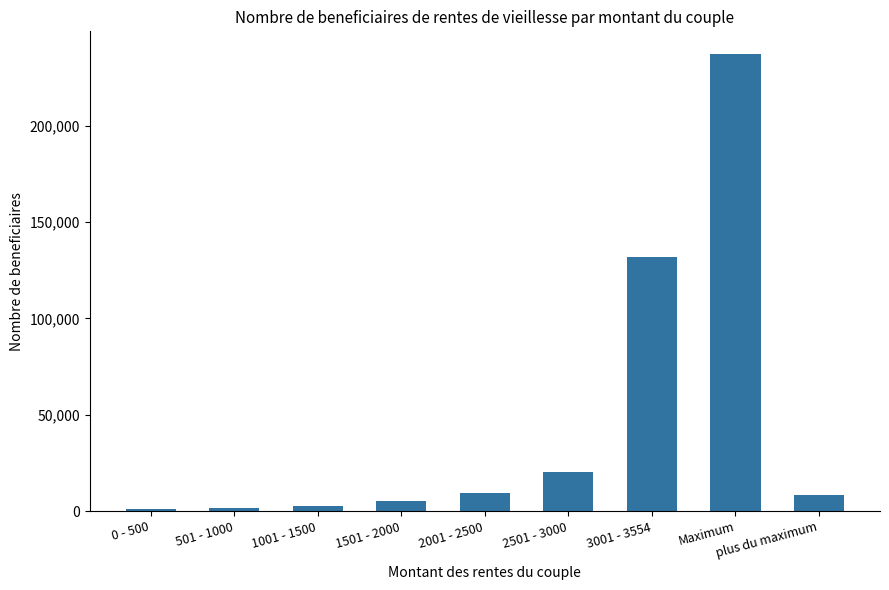

What is the ratio of the value at 2501 - 3000 to the value at 1501 - 2000?

3.8